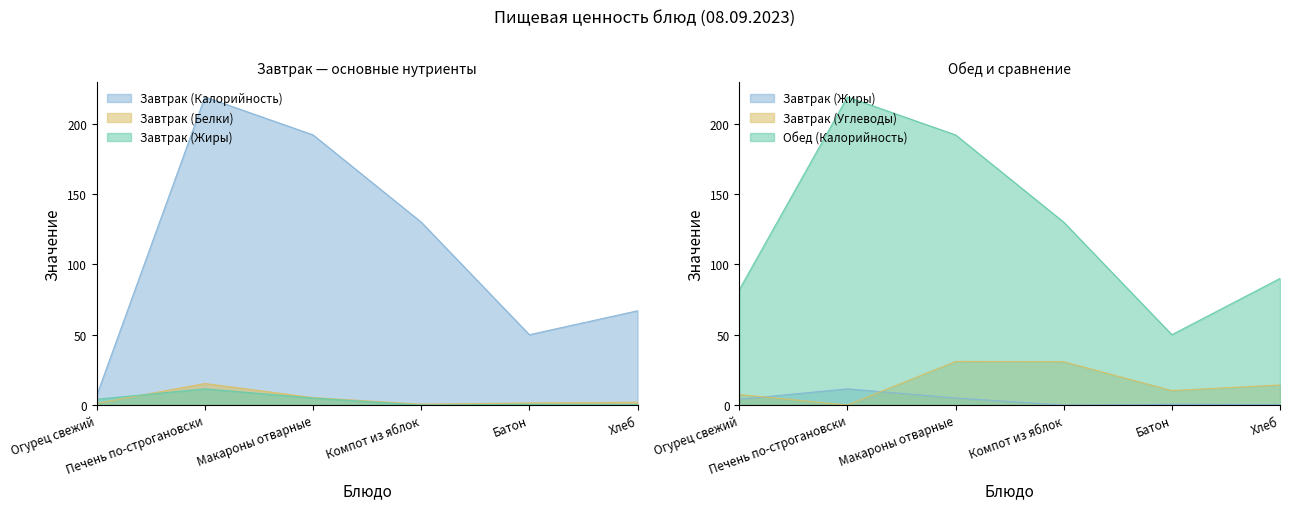

Reading left to right, transcribe all the data shown in this chart.

Завтрак (Калорийность): 7.0	219.0	192.0	130.0	50.0	67.0
Завтрак (Белки): 1.2	15.3	5.3	0.6	1.5	2.0
Завтрак (Жиры): 4.1	11.5	5.0	0.0	0.5	0.4
Завтрак (Углеводы): 7.5	0.0	31.0	30.8	10.3	14.3
Обед (Калорийность): 82.0	219.0	192.0	130.0	50.0	90.0